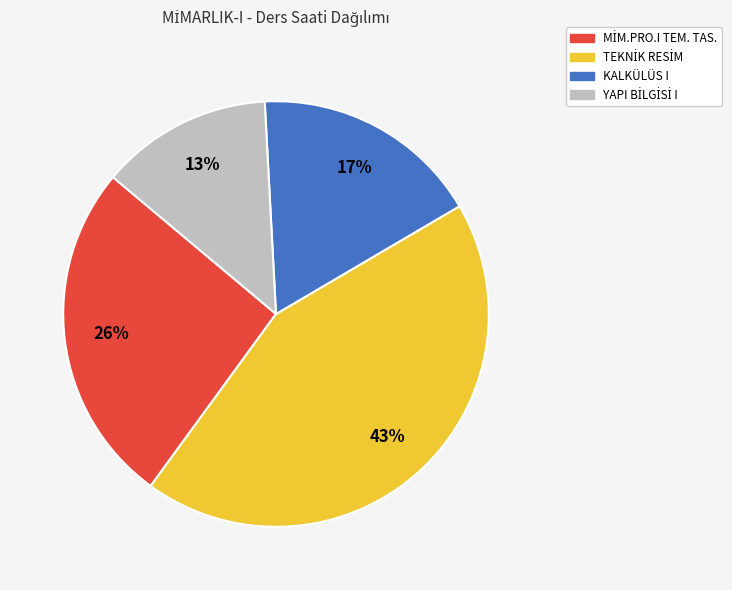

To the nearest percent, what is the difference between the largest and smallest slice percentages?

30%